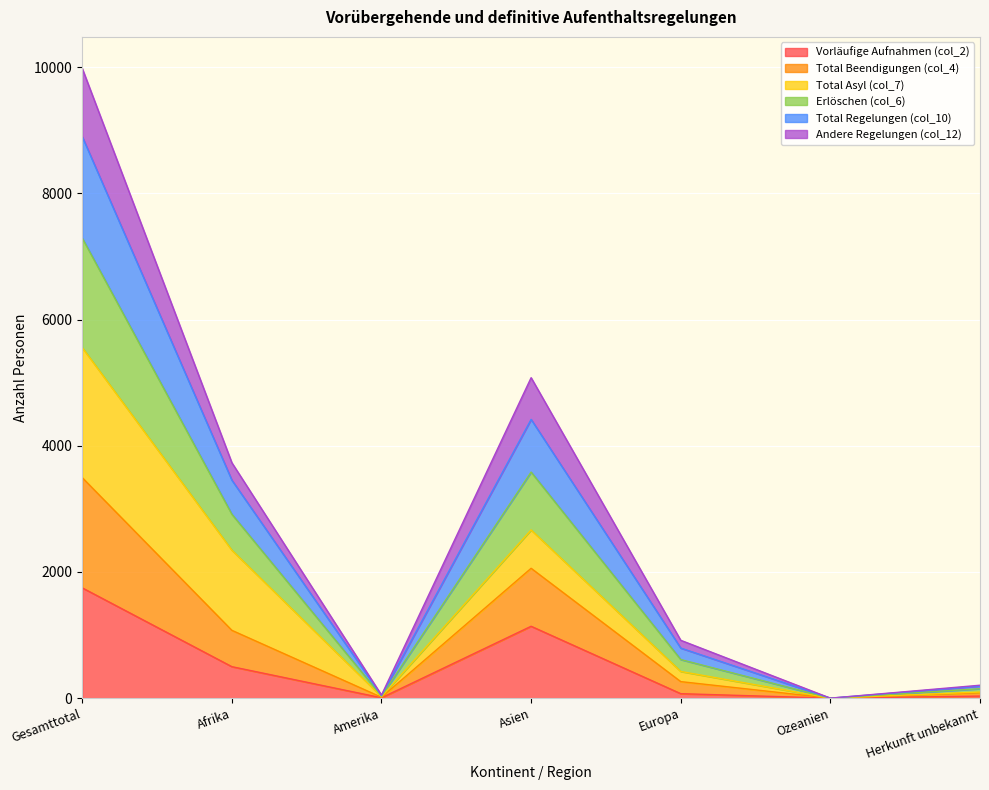

Is the value of Total Beendigungen (col_4) at Amerika greater than the value of Vorläufige Aufnahmen (col_2) at Europa?

No